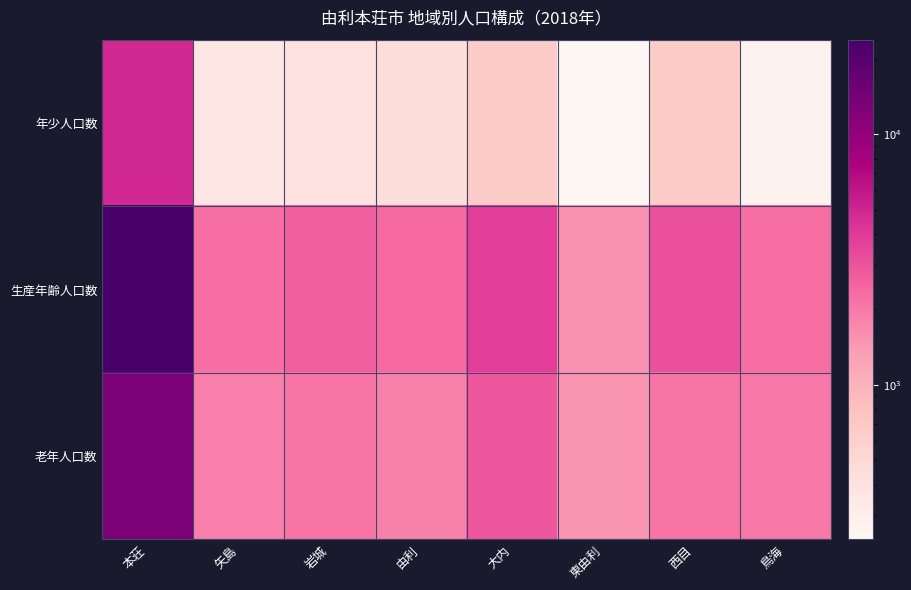

What is the difference between the highest and lowest values at 鳥海?

1967